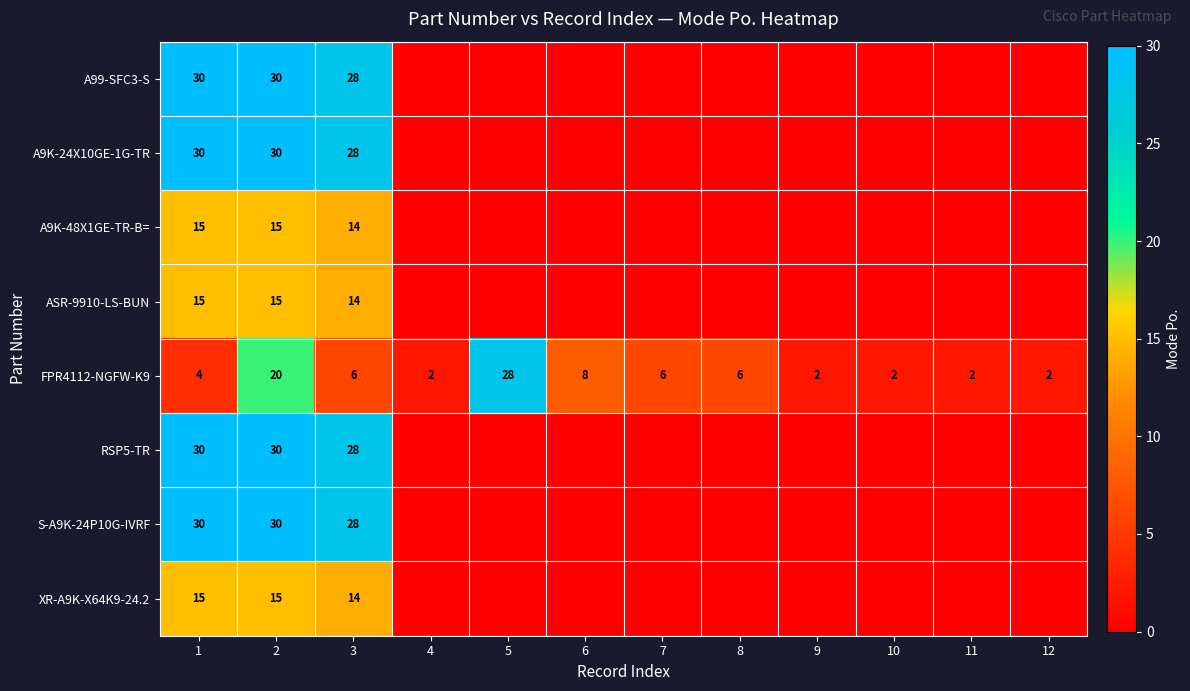

What is the difference between the maximum and minimum values in the FPR4112-NGFW-K9 series?

26